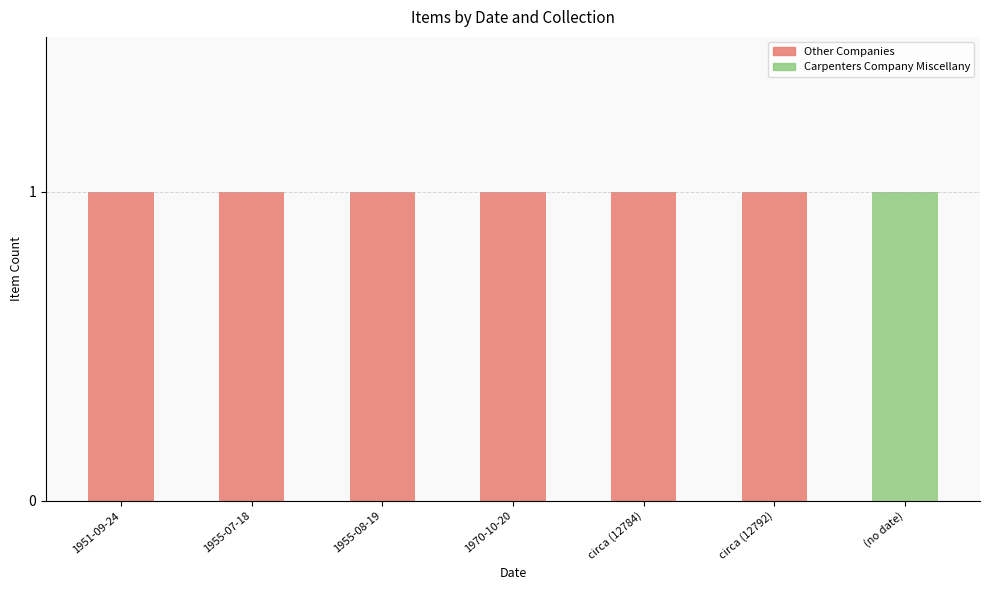

The Other Companies series shows 1 at circa (12792). True or false?

True